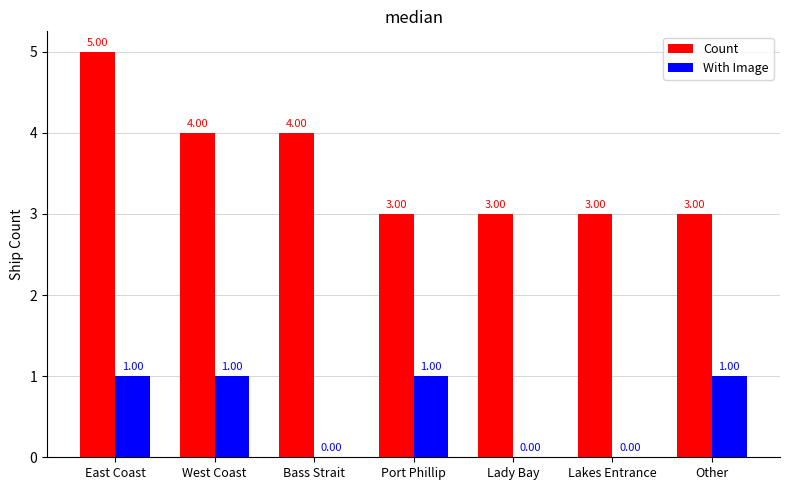

How many categories are shown in the chart?

7